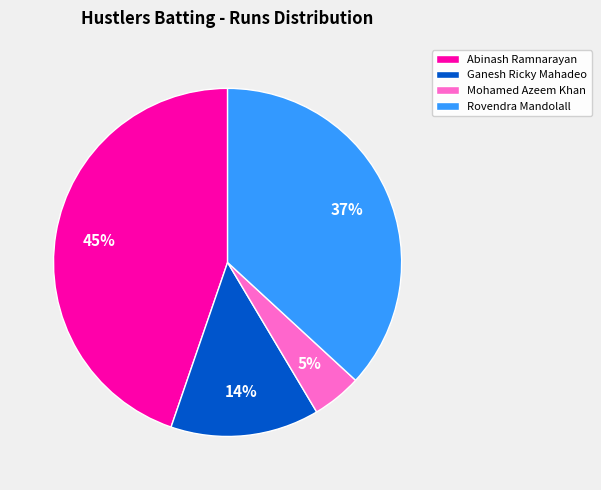

Combined, do Ganesh Ricky Mahadeo and Rovendra Mandolall account for over 50%?

Yes